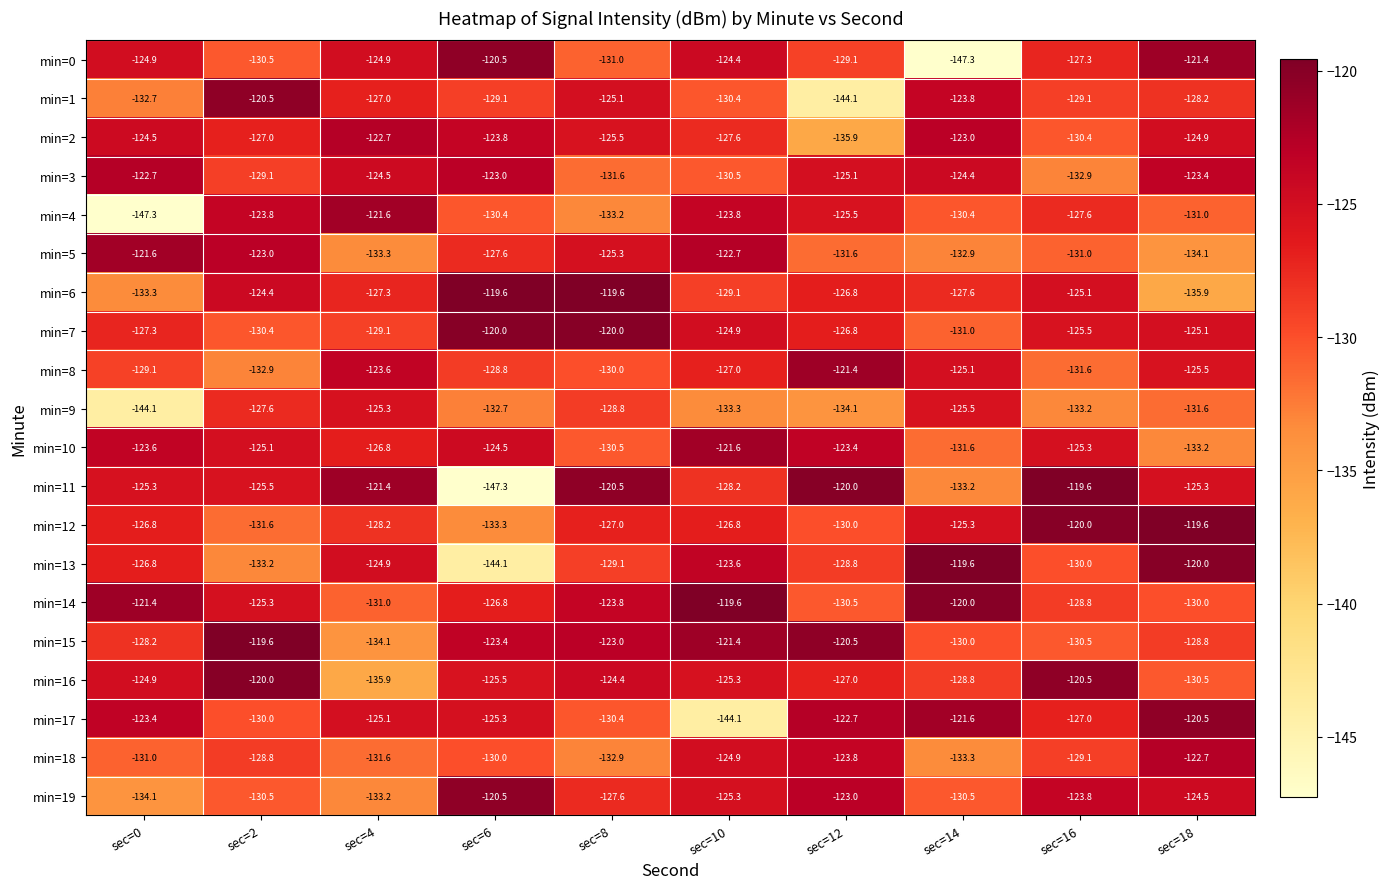

At which label does min=8 first exceed -127?

sec=4